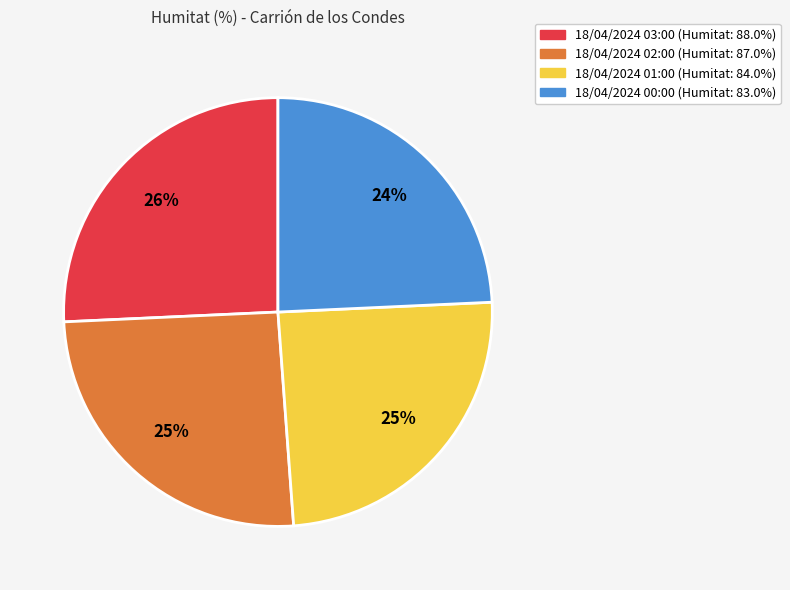

Is it true that 18/04/2024 03:00 is 12% of the pie?

False